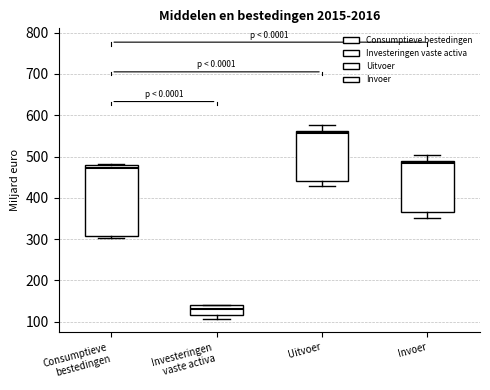

Which box's median line is the lowest?

Investeringen vaste activa